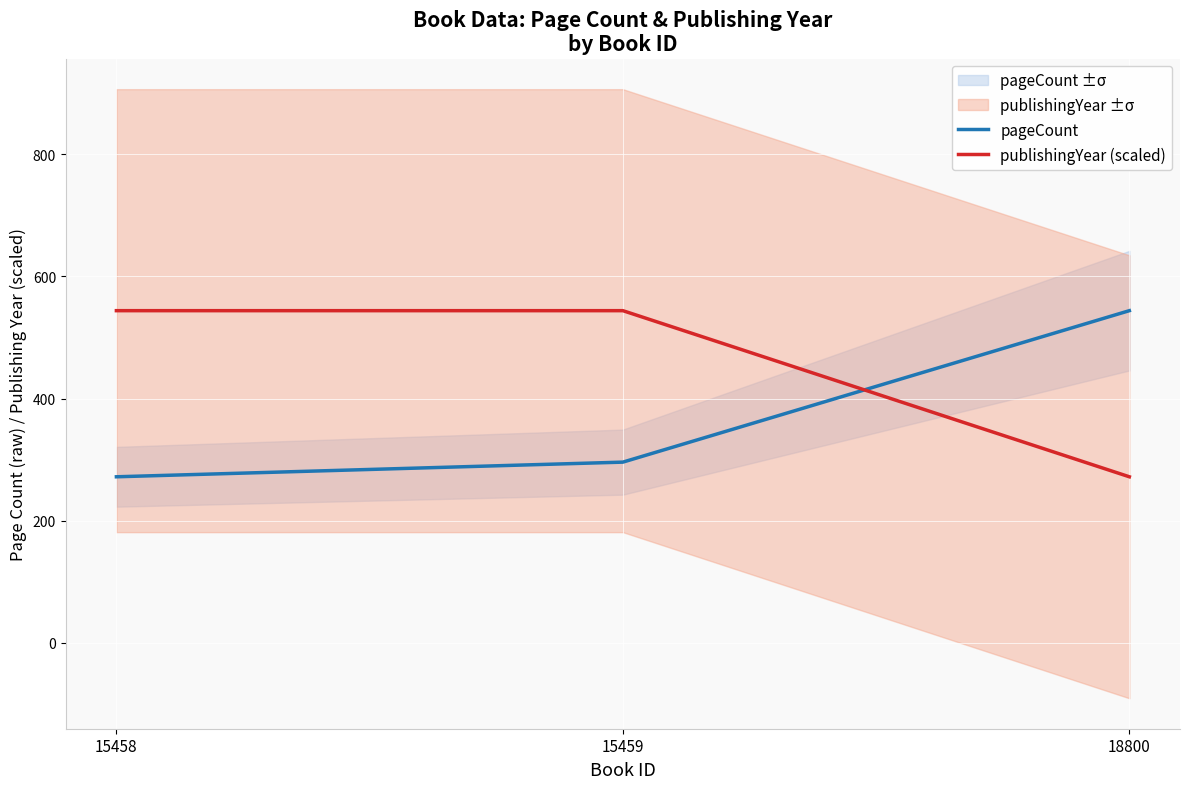

What is the average value of the pageCount series?

370.7